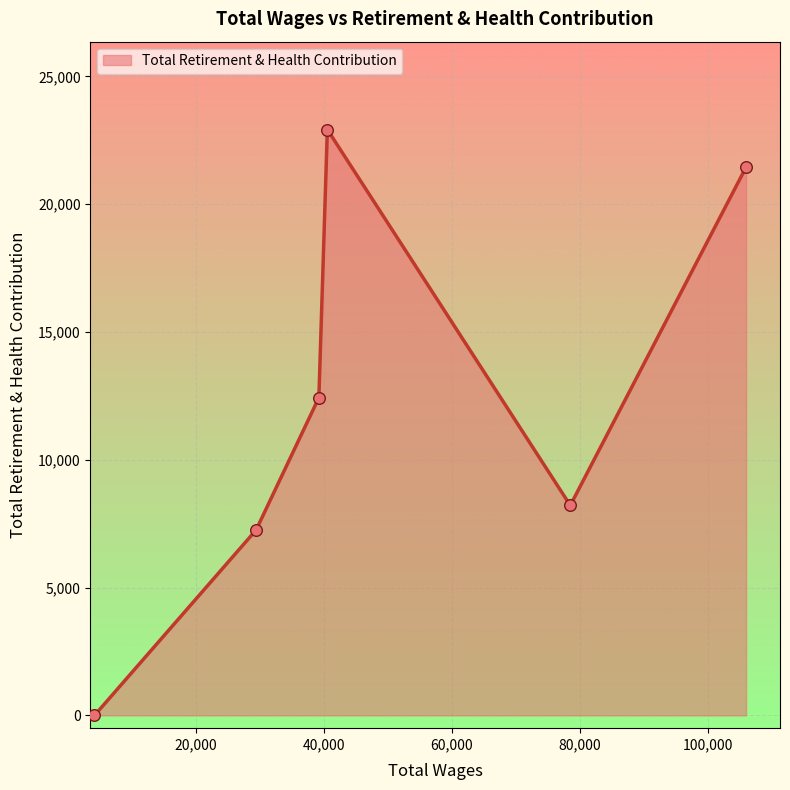

What is the greatest value displayed?

22918